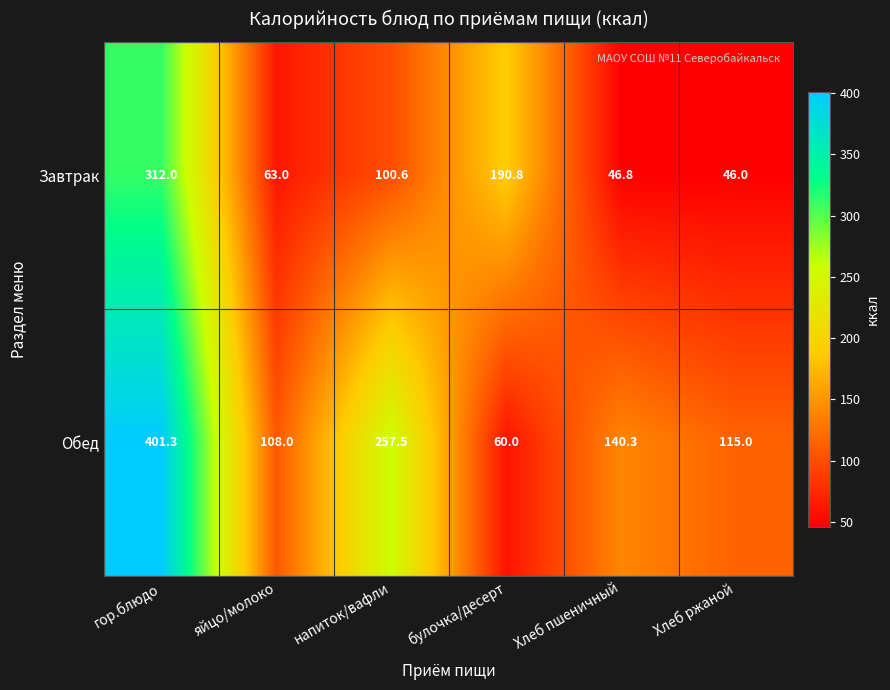

What is the spread (max minus min) of values at Хлеб ржаной?

69.0